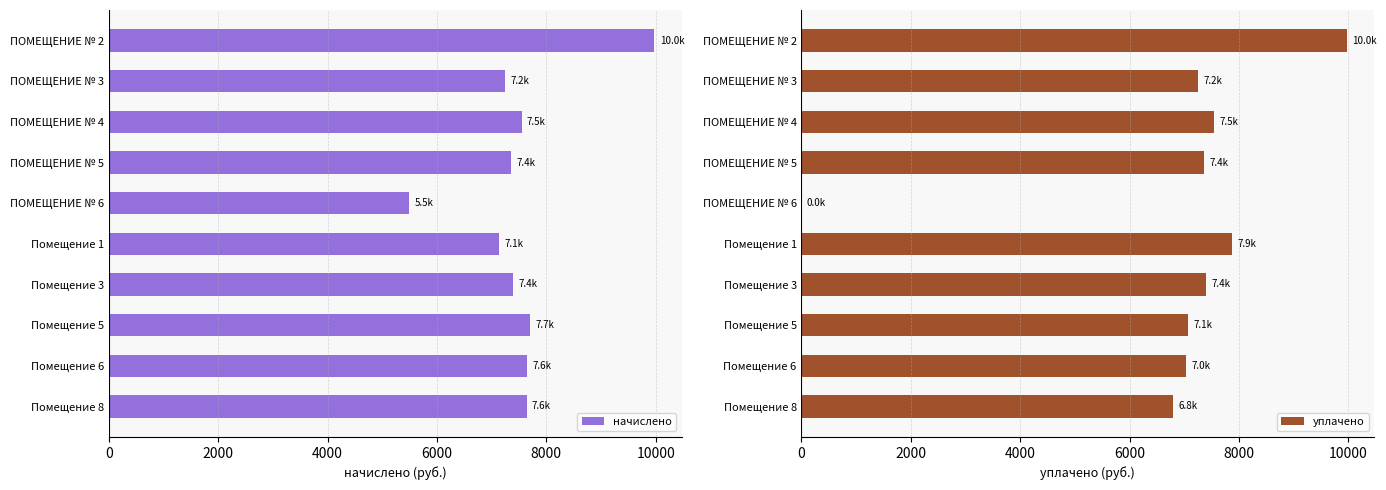

At which label does начислено reach its minimum?

ПОМЕЩЕНИЕ № 6